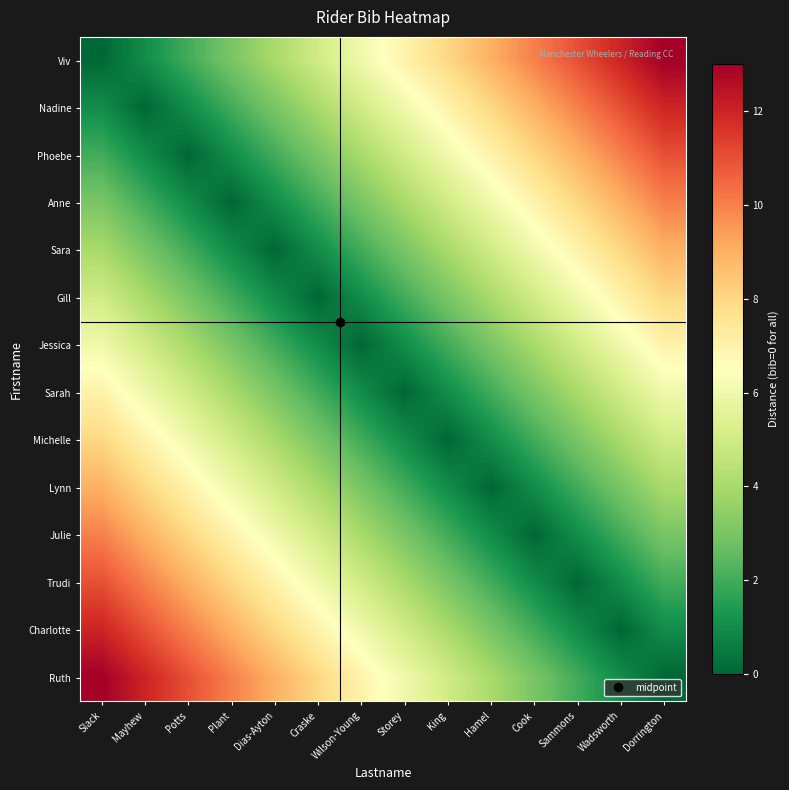

Which has a higher value, Sammons or Storey?

Sammons